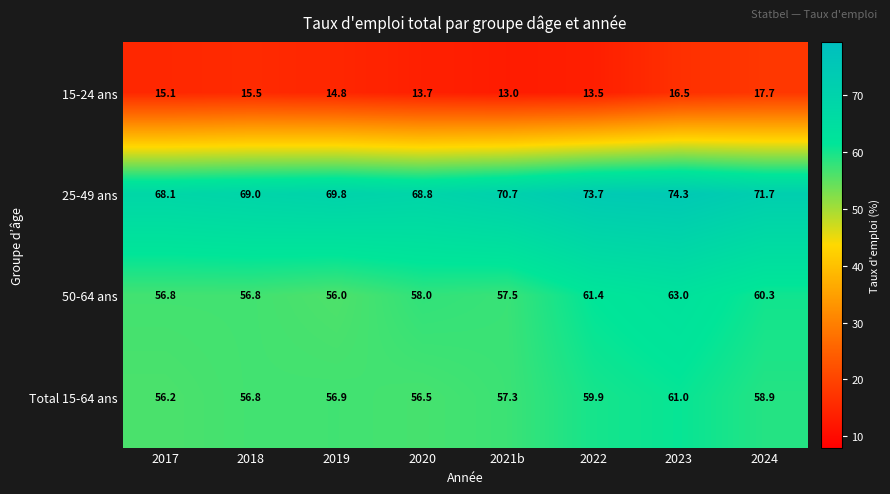

Is it true that 25-49 ans equals 35.3 at 2021b?

False